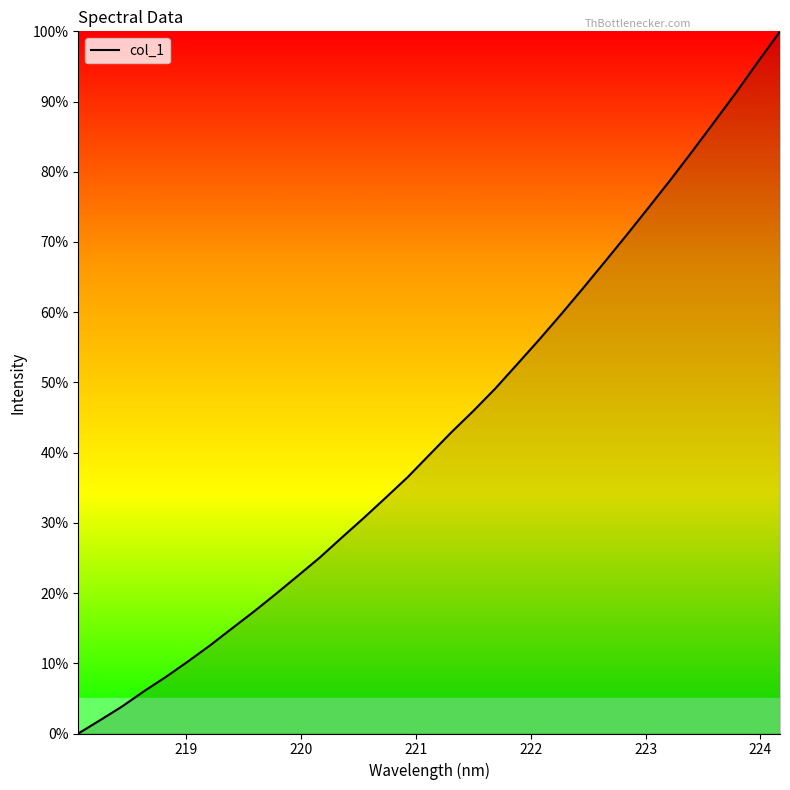

What is the greatest value displayed?

100.0